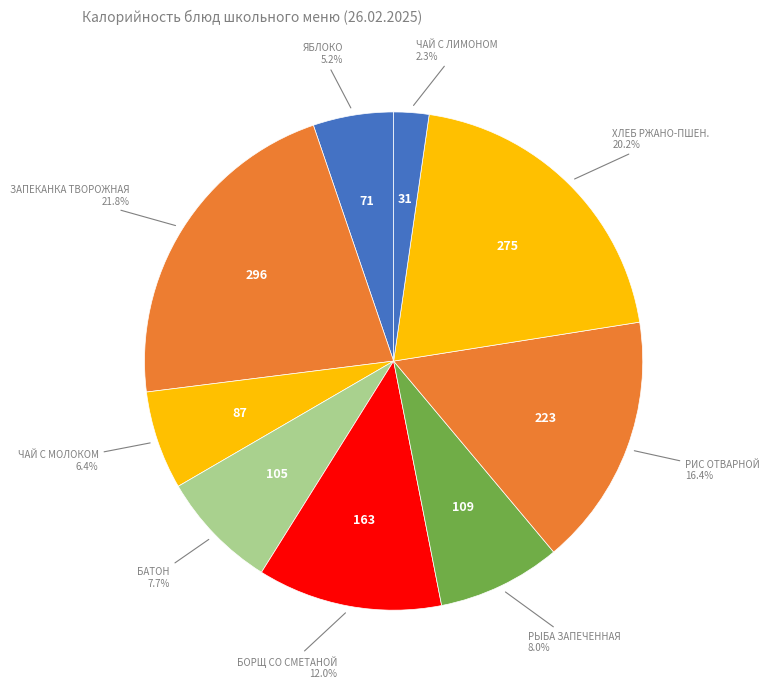

How many segments does this pie chart have?

9